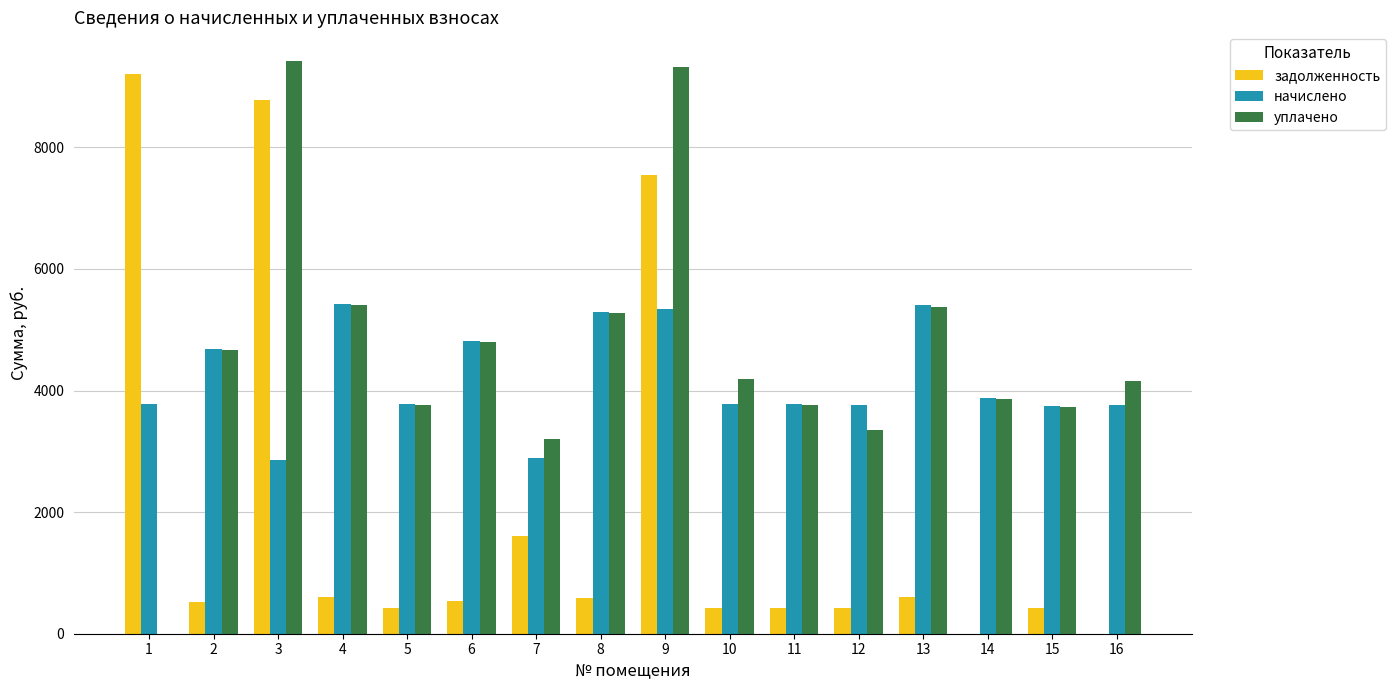

The начислено series shows 3246.1 at 2. True or false?

False